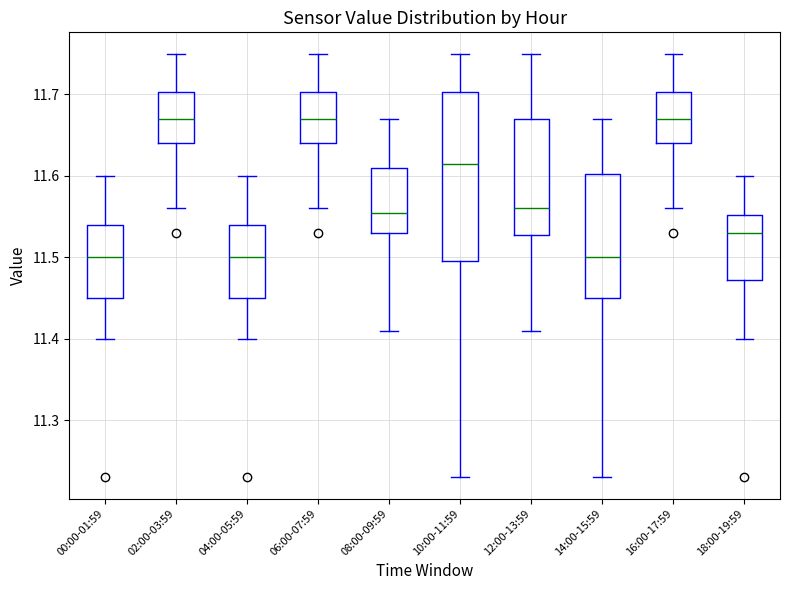

Reading left to right, read every box against the y-axis: the position of its median line, the range the box covers, and the ends of its whiskers. The values are not printed on the chart, so give them approximately, as read against the axis.

00:00-01:59: median 11.50, box 11.45 to 11.54, whiskers 11.40 to 11.60
02:00-03:59: median 11.67, box 11.64 to 11.70, whiskers 11.56 to 11.75
04:00-05:59: median 11.50, box 11.45 to 11.54, whiskers 11.40 to 11.60
06:00-07:59: median 11.67, box 11.64 to 11.70, whiskers 11.56 to 11.75
08:00-09:59: median 11.56, box 11.53 to 11.61, whiskers 11.41 to 11.67
10:00-11:59: median 11.62, box 11.50 to 11.70, whiskers 11.23 to 11.75
12:00-13:59: median 11.56, box 11.53 to 11.67, whiskers 11.41 to 11.75
14:00-15:59: median 11.50, box 11.45 to 11.60, whiskers 11.23 to 11.67
16:00-17:59: median 11.67, box 11.64 to 11.70, whiskers 11.56 to 11.75
18:00-19:59: median 11.53, box 11.47 to 11.55, whiskers 11.40 to 11.60